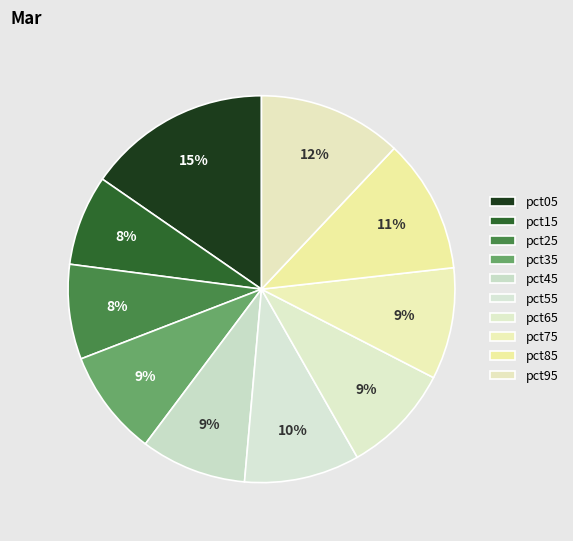

How many segments does this pie chart have?

10